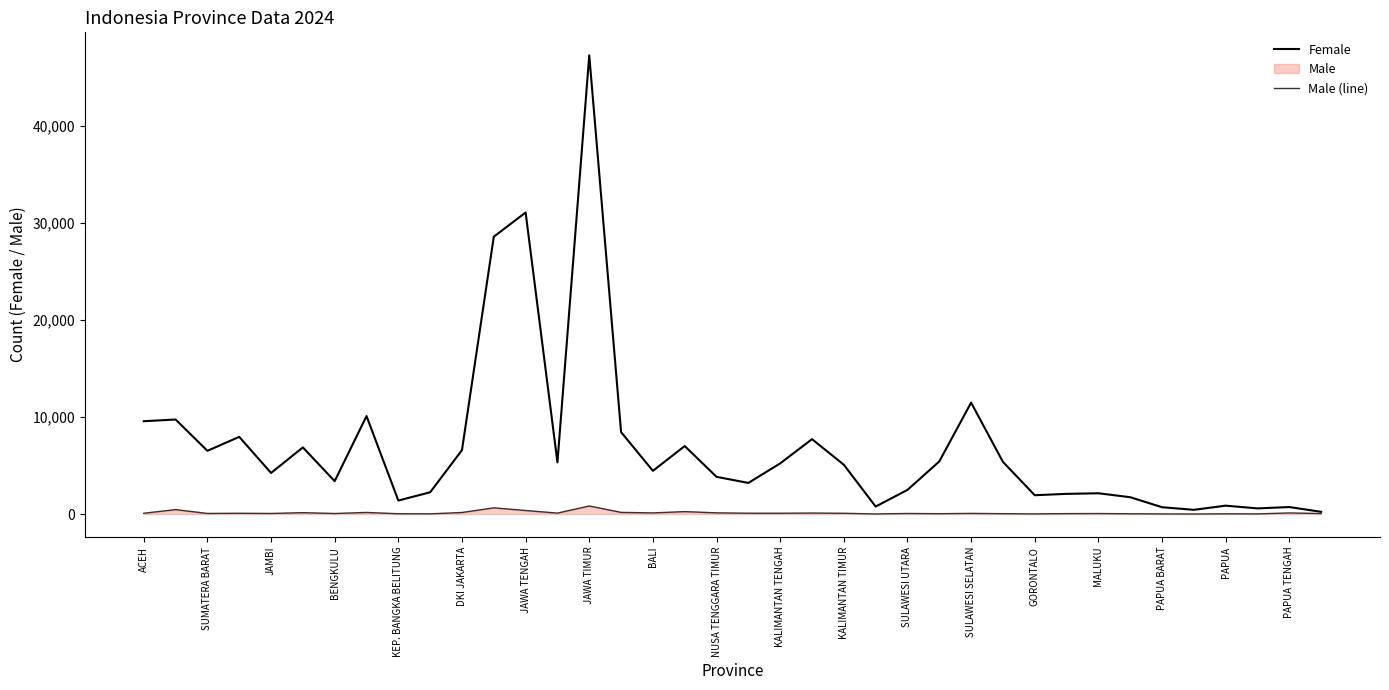

Which series has the widest spread of values?

Female